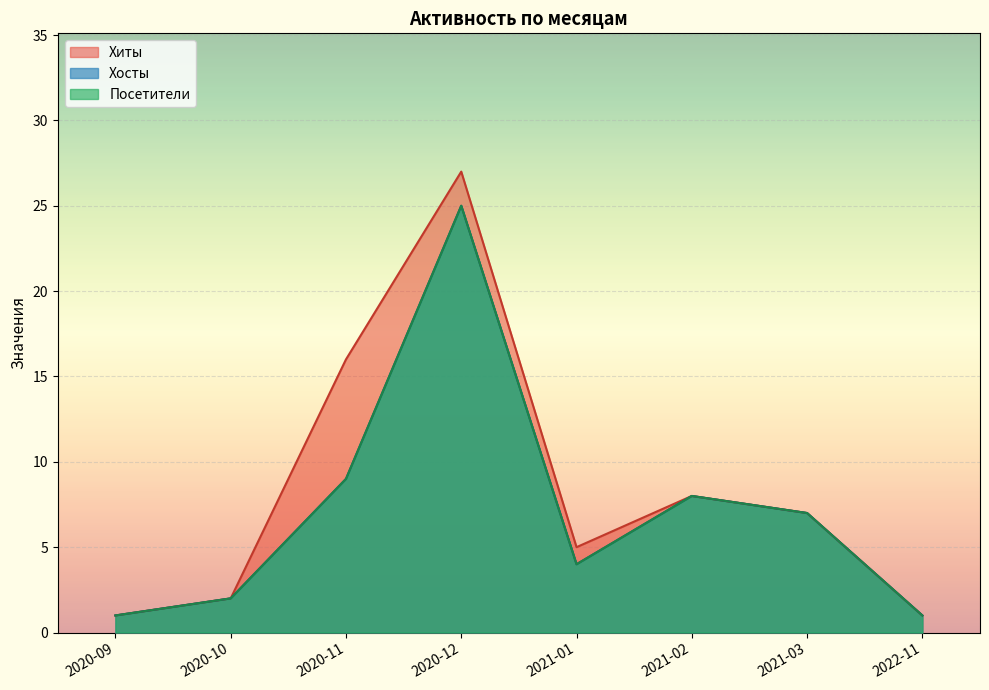

Does the chart display data point markers on the line(s)?

No